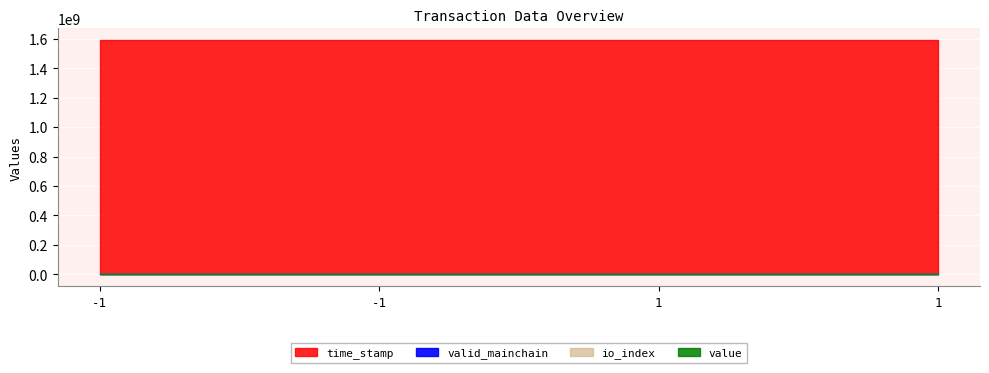

True or false: value has a value of 139.5 at 1.

True